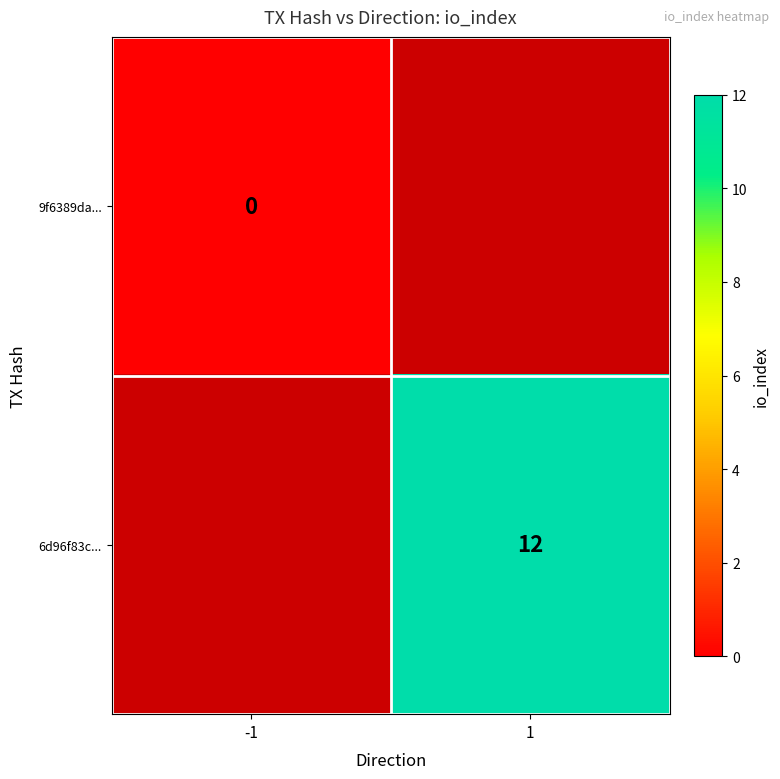

Is it true that 6d96f83c... equals 7 at 1?

False